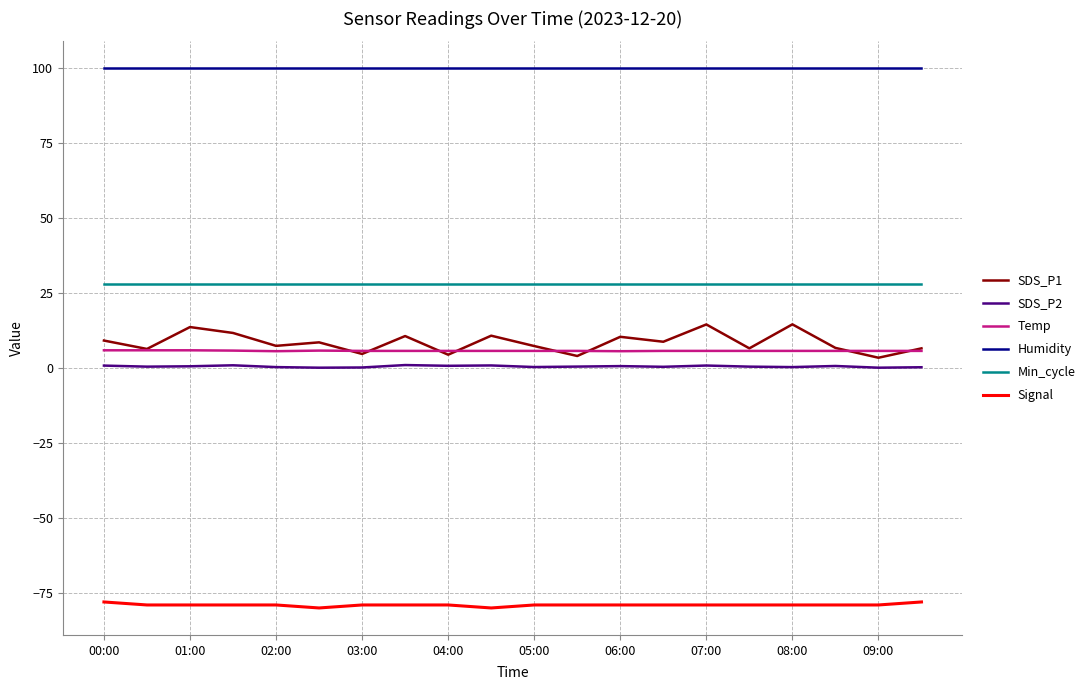

What is the highest value of the Signal series?

-78.0